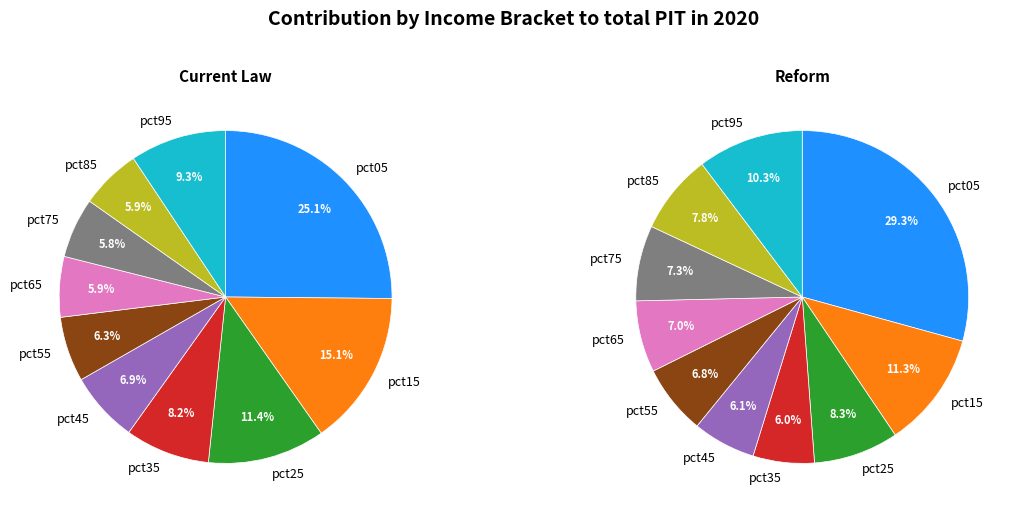

How many slices are in this pie chart?

10